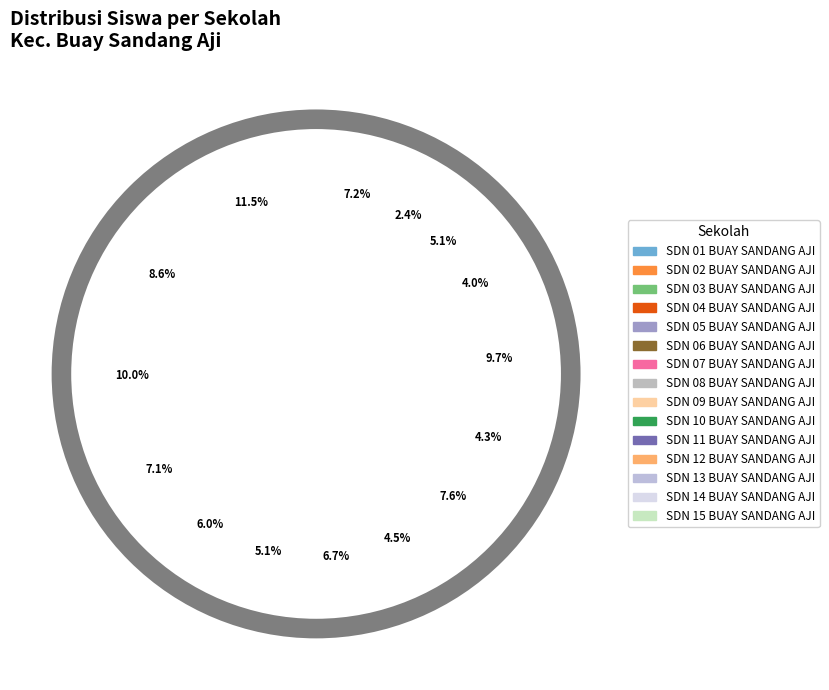

Is it true that SDN 11 BUAY SANDANG AJI is 19% of the pie?

False